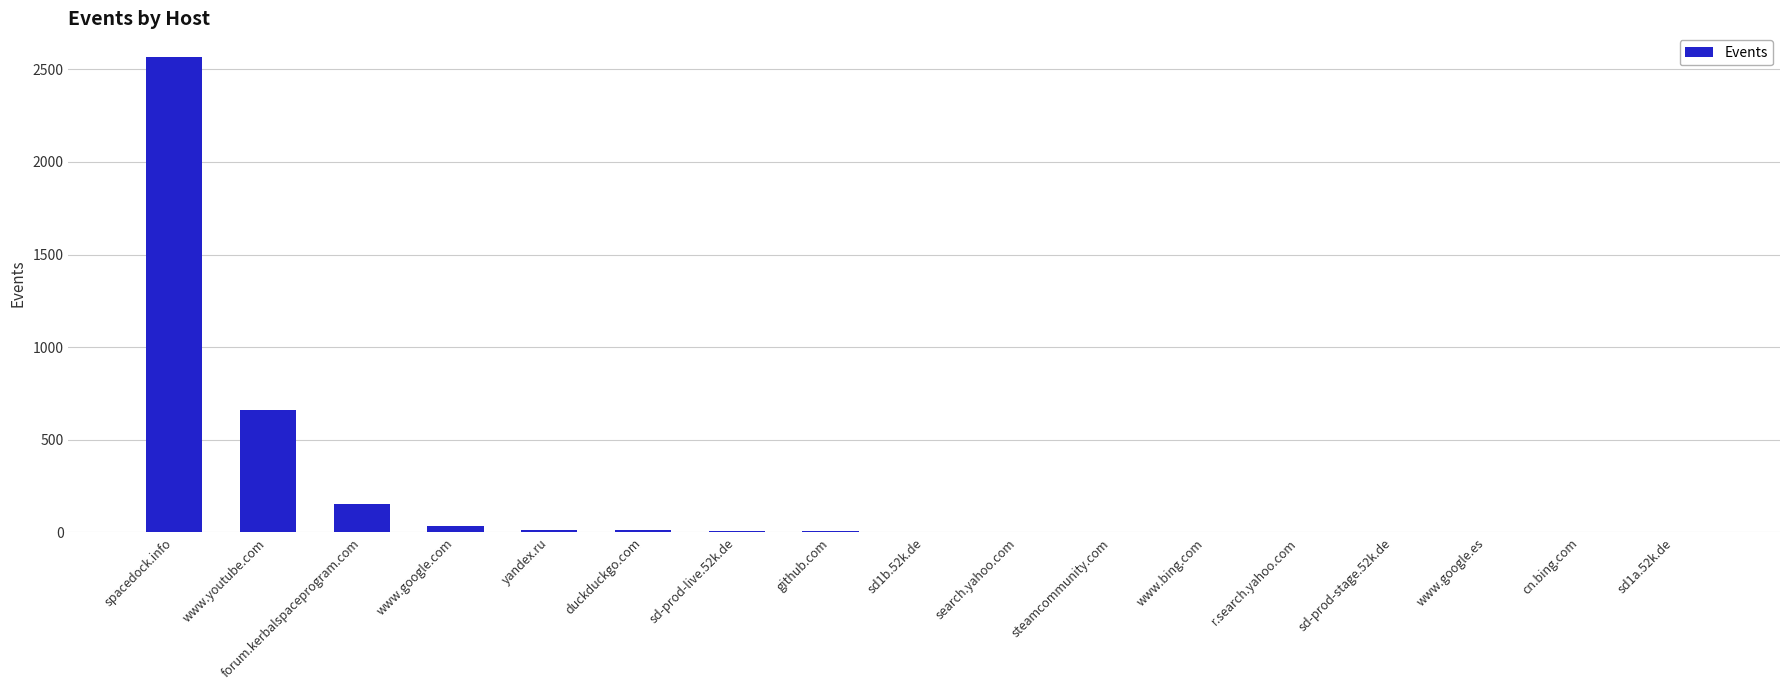

How many data points does each series have?

17